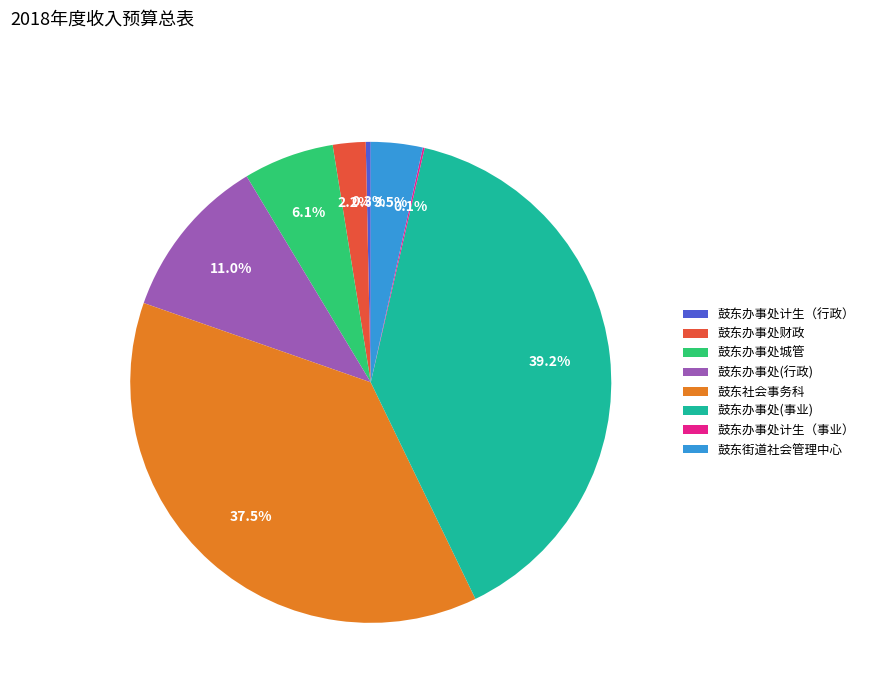

What portion of the pie excludes 鼓东办事处计生（行政）?

99.7%